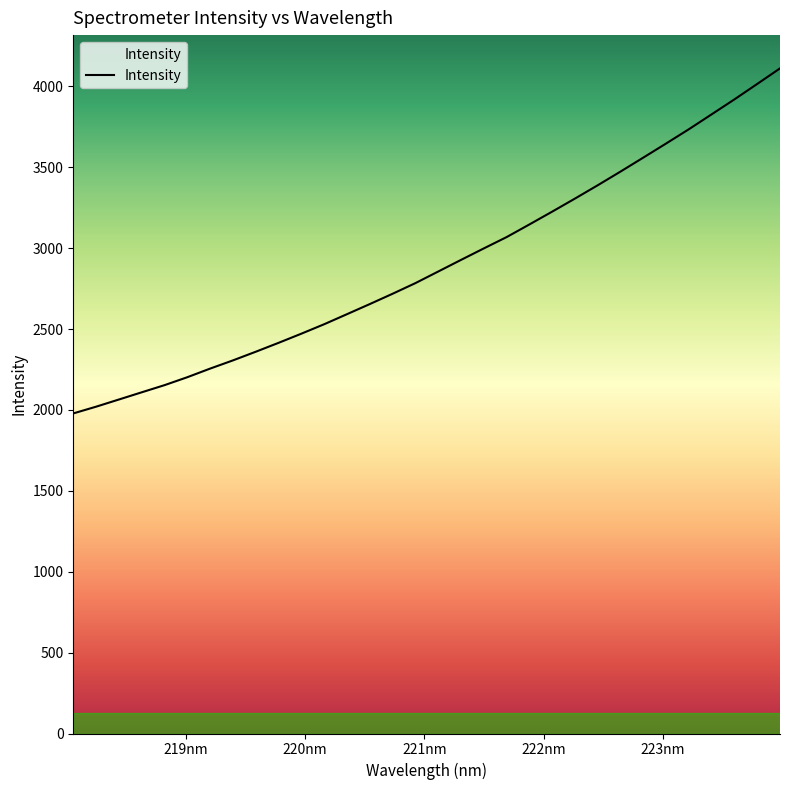

How many lines are shown in the chart?

1